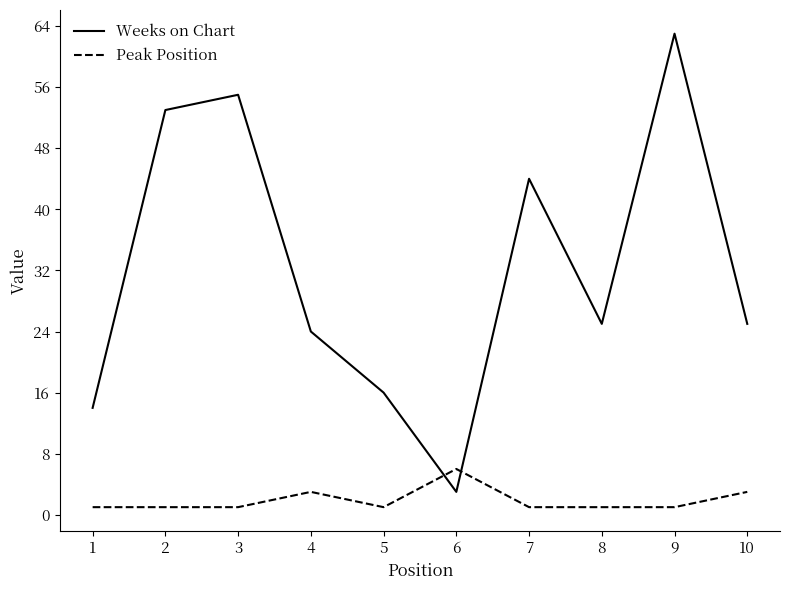

How many intersections are there between Weeks on Chart and Peak Position?

2